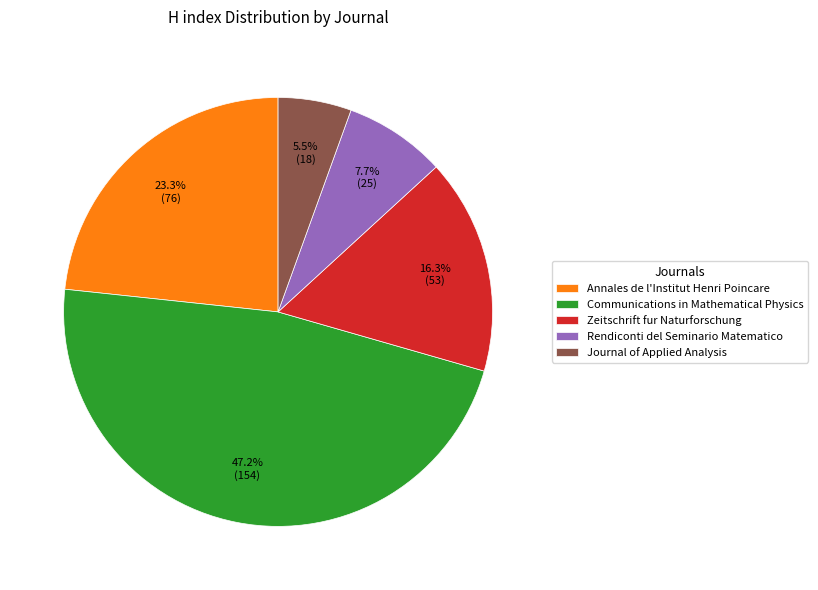

Between Zeitschrift fur Naturforschung and Journal of Applied Analysis, which is larger?

Zeitschrift fur Naturforschung